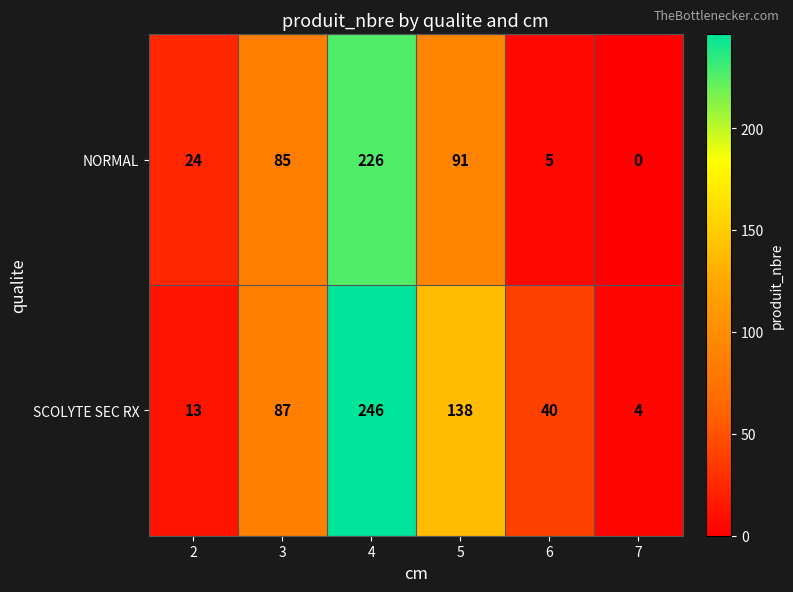

Reading left to right, extract all data points from this chart.

NORMAL: 2=24	3=85	4=226	5=91	6=5	7=0
SCOLYTE SEC RX: 2=13	3=87	4=246	5=138	6=40	7=4